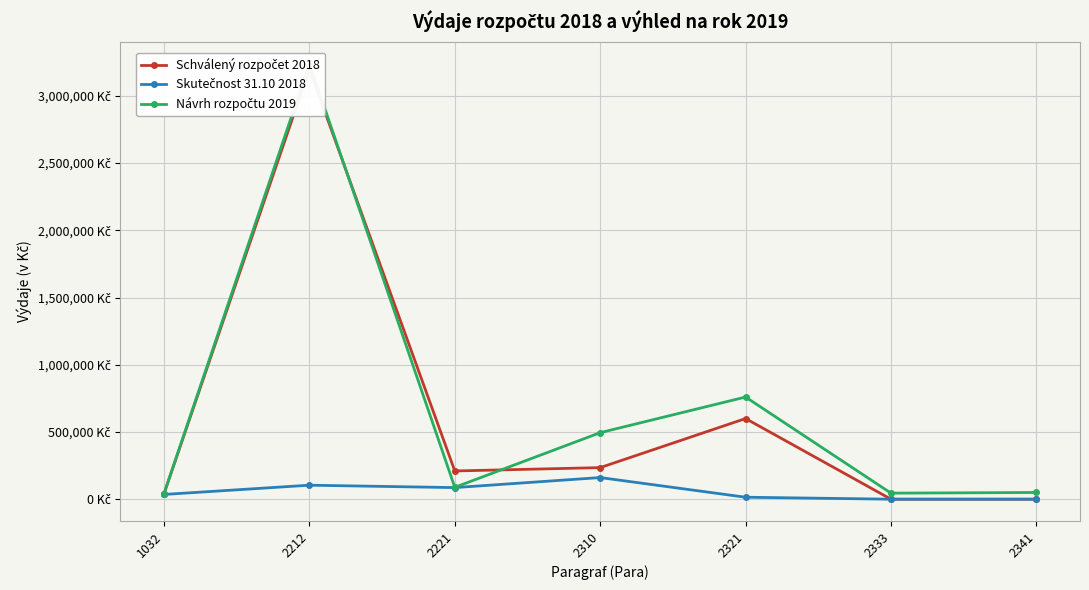

True or false: Skutečnost 31.10 2018 and Návrh rozpočtu 2019 cross at least once.

False